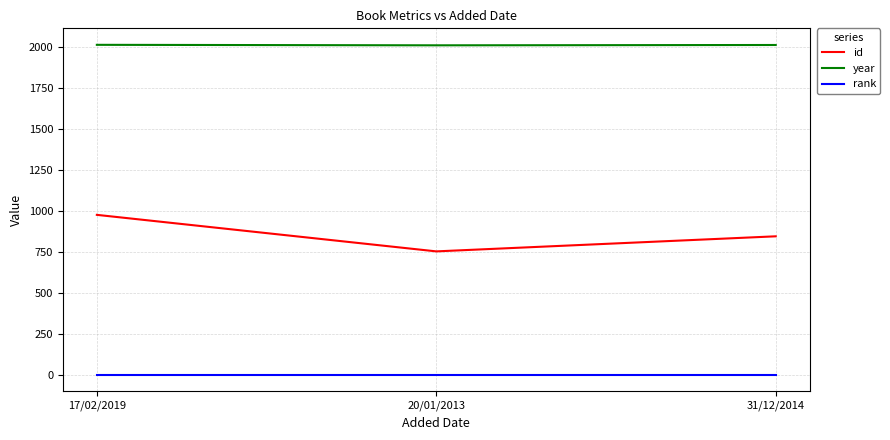

List the series in order of their overall mean, lowest first.

rank, id, year